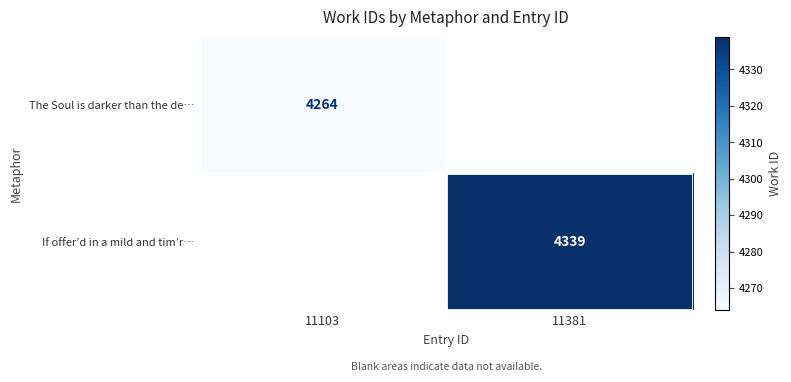

True or false: The Soul is darker than the de… has a value of 1454 at 11103.

False